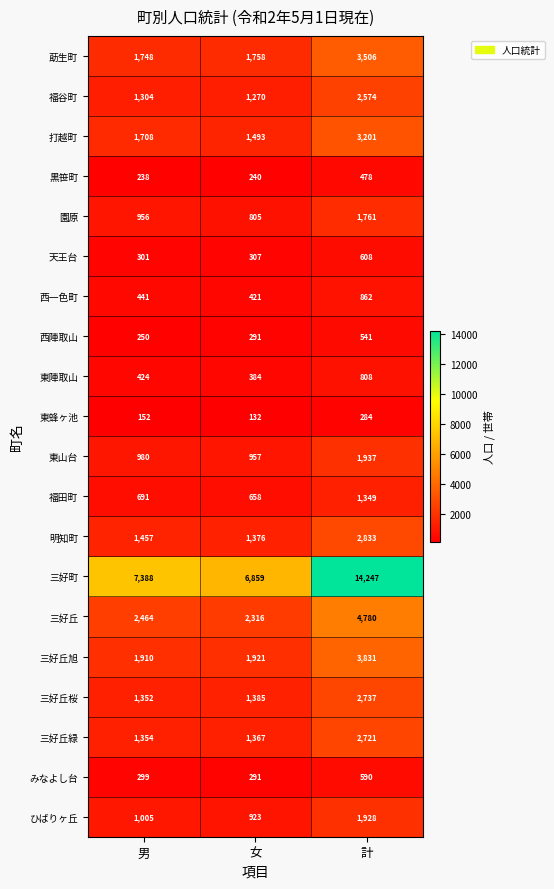

What is the maximum value for 東蜂ヶ池?

284